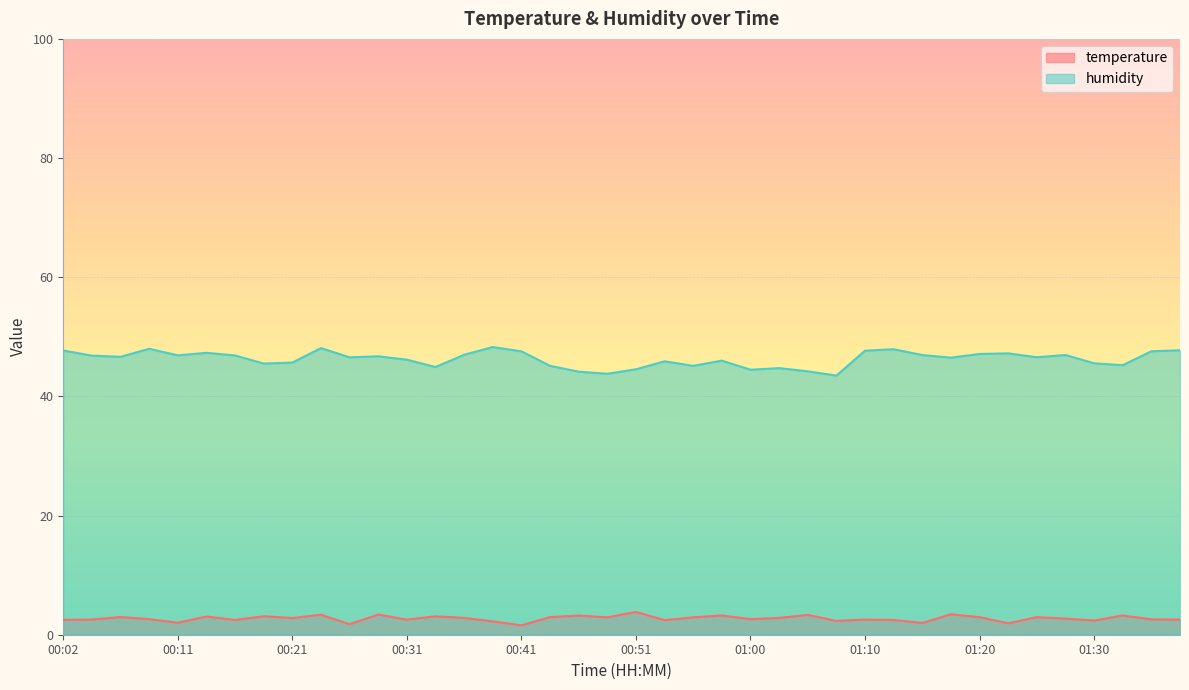

Which series has the largest total across all categories?

humidity